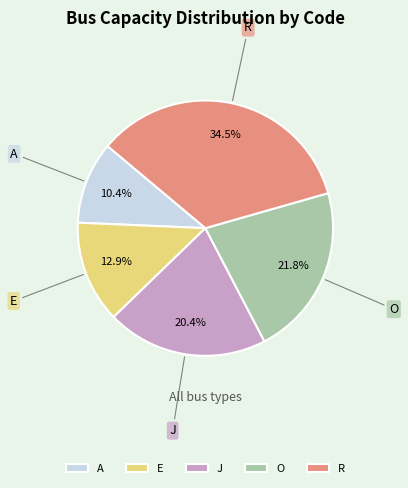

Which has a higher value, J or E?

J